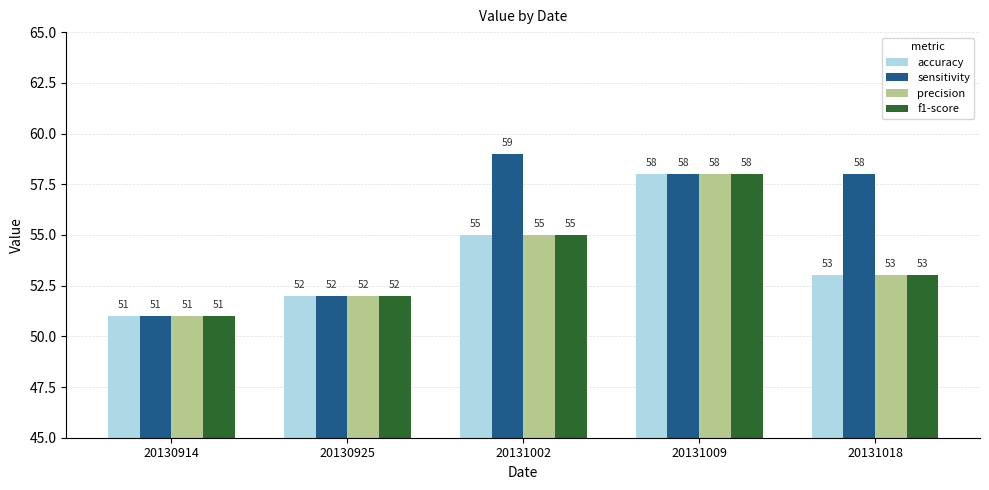

What is the value of the precision bar at the 3rd from the left?

55